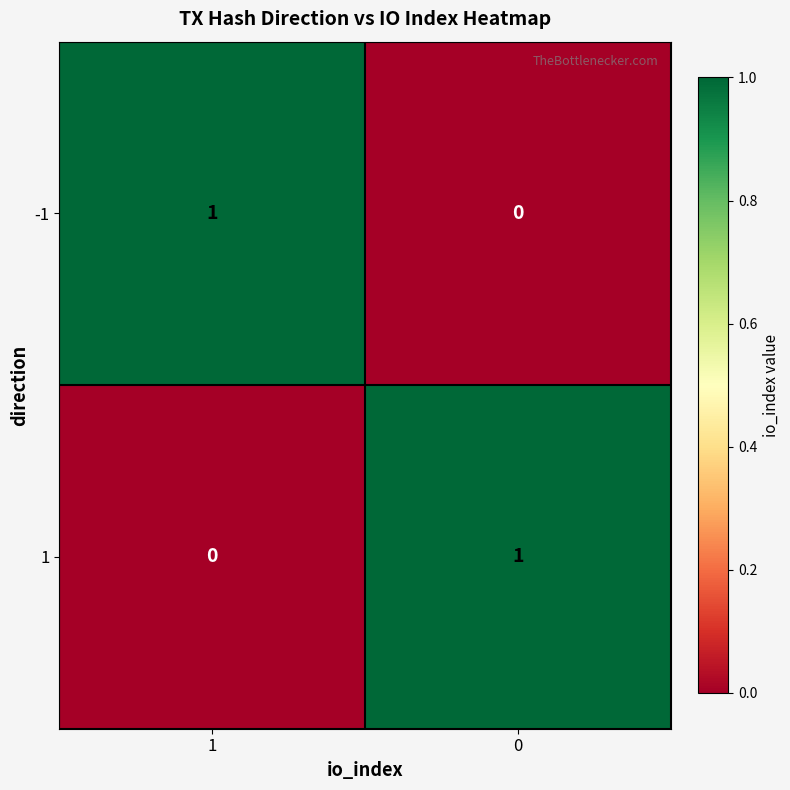

What is the difference between the highest and lowest values at 0?

1